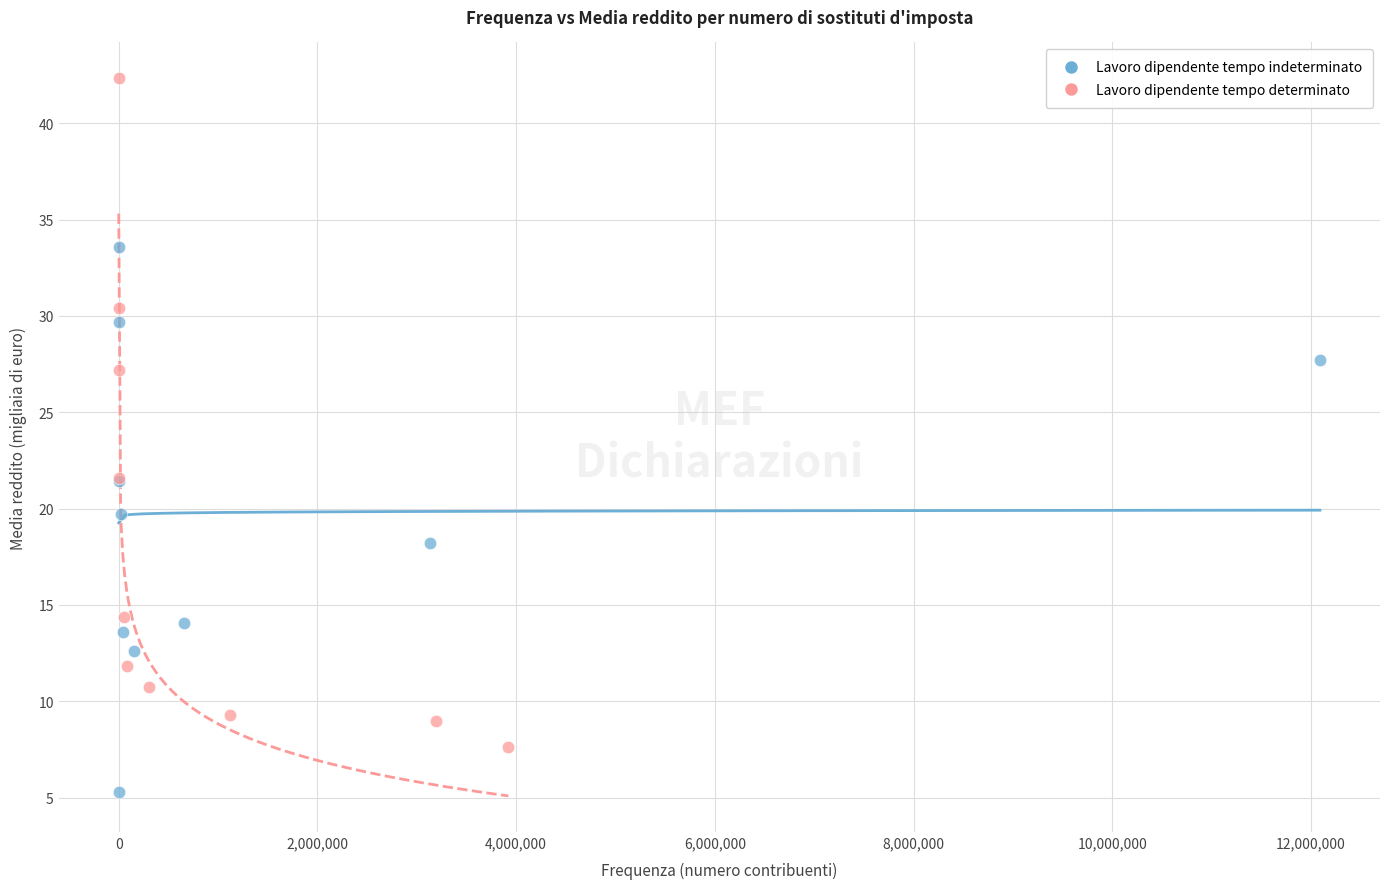

Which series reaches the maximum Y coordinate?

Lavoro dipendente tempo determinato